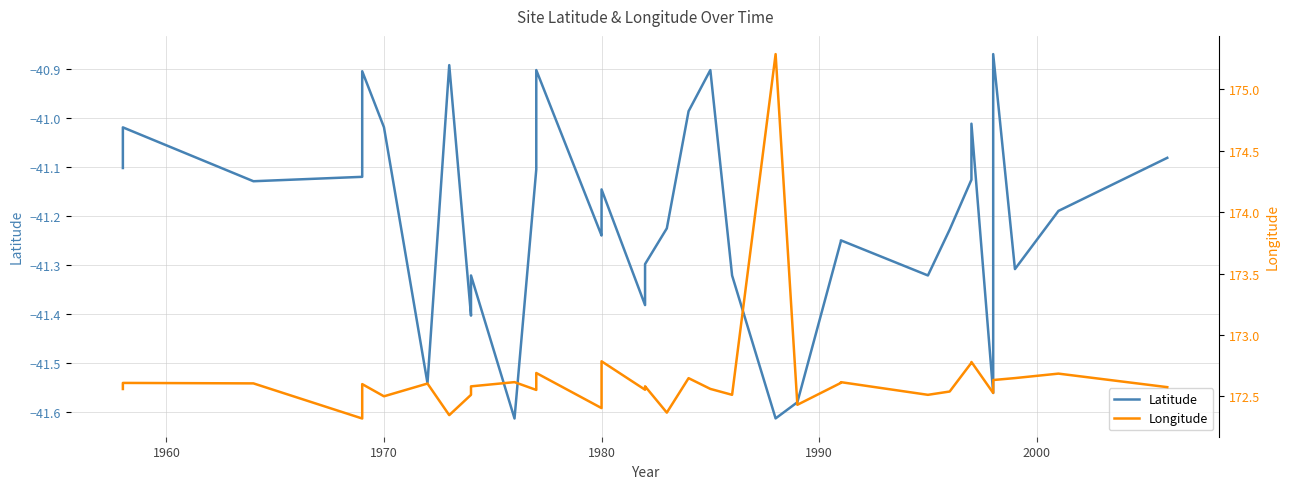

Does the chart have visible grid lines?

Yes